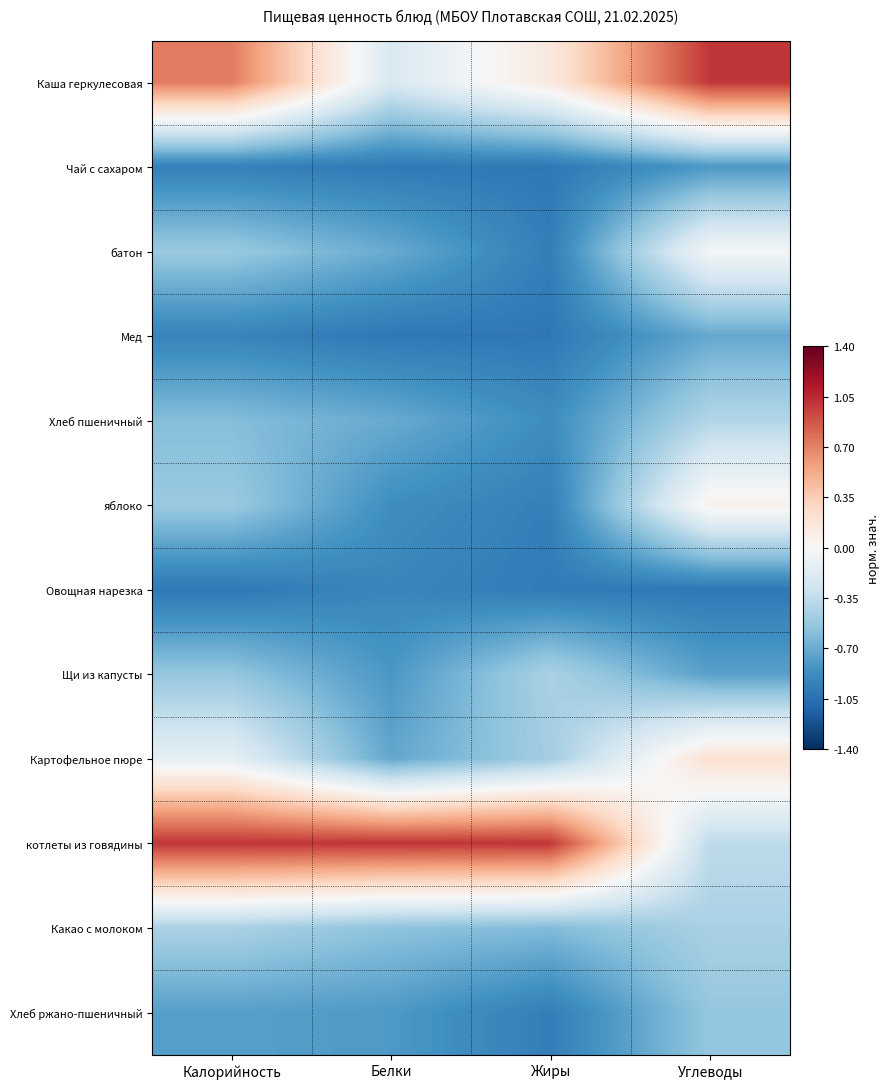

Reading left to right, transcribe all the data shown in this chart.

Каша геркулесовая: Калорийность=0.7	Белки=-0.2	Жиры=0.1	Углеводы=1.0
Чай с сахаром: Калорийность=-1.0	Белки=-1.0	Жиры=-1.0	Углеводы=-0.8
батон: Калорийность=-0.5	Белки=-0.7	Жиры=-1.0	Углеводы=-0.0
Мед: Калорийность=-0.9	Белки=-1.0	Жиры=-1.0	Углеводы=-0.7
Хлеб пшеничный: Калорийность=-0.6	Белки=-0.7	Жиры=-0.9	Углеводы=-0.4
яблоко: Калорийность=-0.5	Белки=-0.9	Жиры=-1.0	Углеводы=0.1
Овощная нарезка: Калорийность=-1.0	Белки=-0.9	Жиры=-1.0	Углеводы=-1.0
Щи из капусты: Калорийность=-0.5	Белки=-0.8	Жиры=-0.4	Углеводы=-0.8
Картофельное пюре: Калорийность=-0.1	Белки=-0.7	Жиры=-0.5	Углеводы=0.2
котлеты из говядины: Калорийность=1.0	Белки=1.0	Жиры=1.0	Углеводы=-0.4
Какао с молоком: Калорийность=-0.5	Белки=-0.6	Жиры=-0.6	Углеводы=-0.5
Хлеб ржано-пшеничный: Калорийность=-0.8	Белки=-0.8	Жиры=-1.0	Углеводы=-0.5